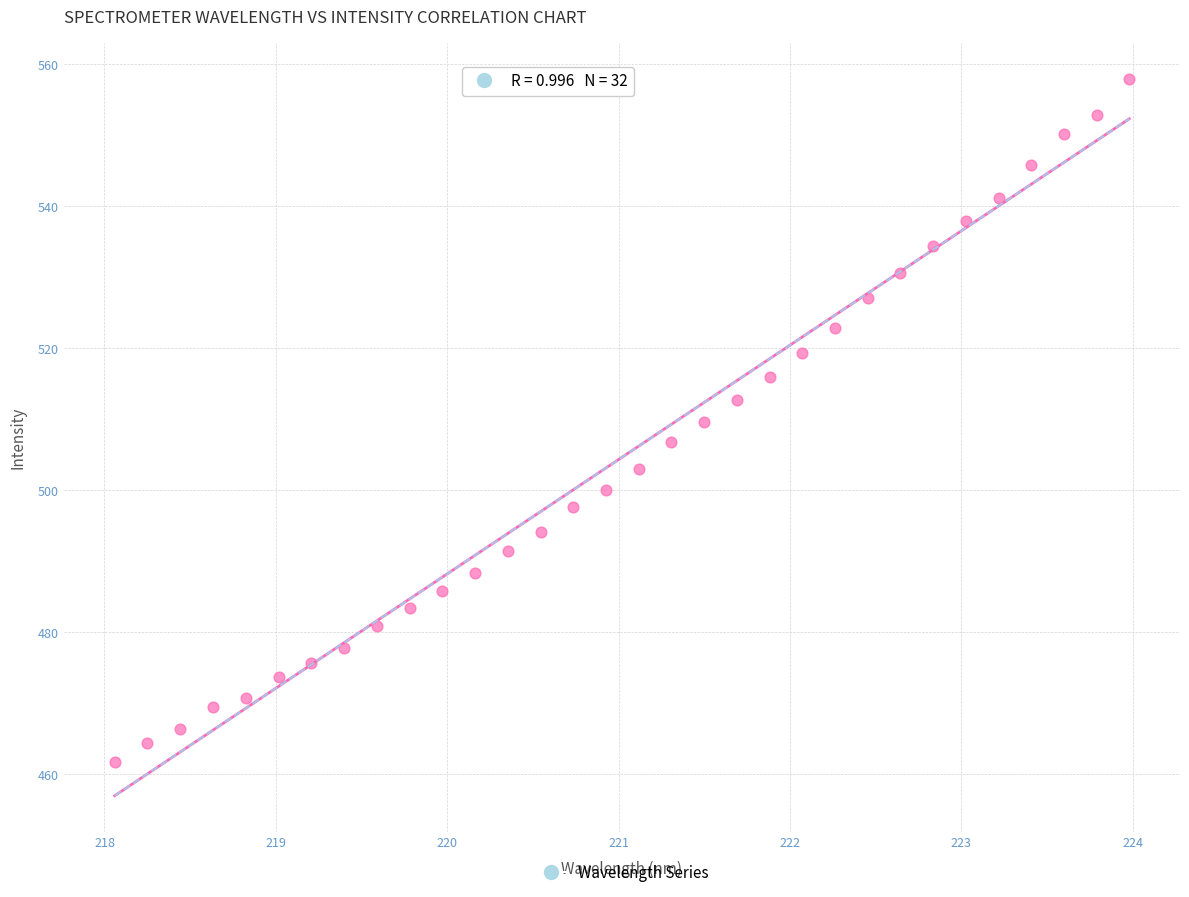

What is the range of X values (max minus min)?

5.9